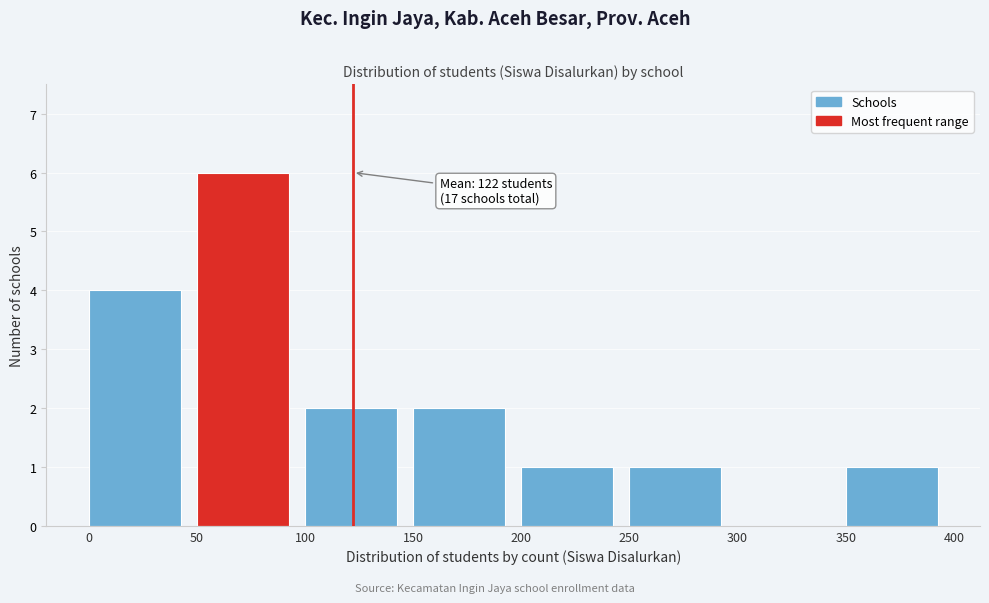

Which range on the x-axis has the tallest bar?

50 to 100